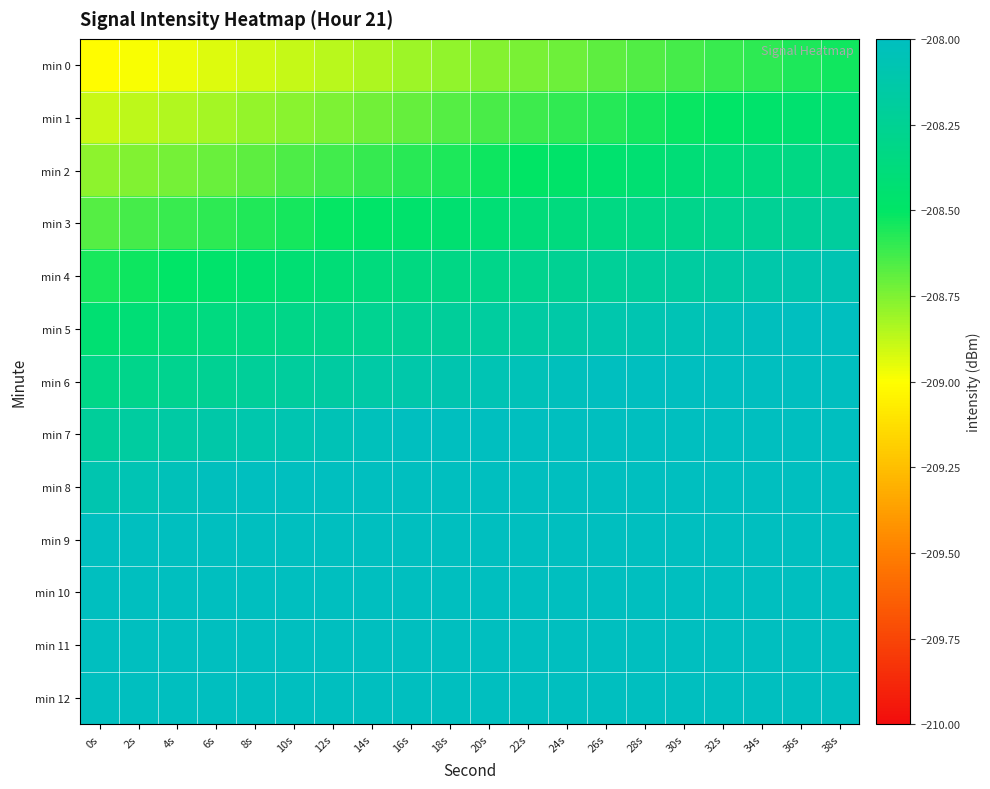

Reading left to right, list all the values displayed in this chart.

min 0: 0s=-209.0	2s=-209.0	4s=-209.0	6s=-208.9	8s=-208.9	10s=-208.9	12s=-208.9	14s=-208.8	16s=-208.8	18s=-208.8	20s=-208.8	22s=-208.7	24s=-208.7	26s=-208.7	28s=-208.7	30s=-208.6	32s=-208.6	34s=-208.6	36s=-208.6	38s=-208.5
min 1: 0s=-208.9	2s=-208.9	4s=-208.8	6s=-208.8	8s=-208.8	10s=-208.8	12s=-208.7	14s=-208.7	16s=-208.7	18s=-208.7	20s=-208.6	22s=-208.6	24s=-208.6	26s=-208.6	28s=-208.5	30s=-208.5	32s=-208.5	34s=-208.5	36s=-208.4	38s=-208.4
min 2: 0s=-208.8	2s=-208.8	4s=-208.7	6s=-208.7	8s=-208.7	10s=-208.7	12s=-208.6	14s=-208.6	16s=-208.6	18s=-208.6	20s=-208.5	22s=-208.5	24s=-208.5	26s=-208.5	28s=-208.4	30s=-208.4	32s=-208.4	34s=-208.4	36s=-208.3	38s=-208.3
min 3: 0s=-208.7	2s=-208.6	4s=-208.6	6s=-208.6	8s=-208.6	10s=-208.5	12s=-208.5	14s=-208.5	16s=-208.5	18s=-208.4	20s=-208.4	22s=-208.4	24s=-208.4	26s=-208.3	28s=-208.3	30s=-208.3	32s=-208.3	34s=-208.2	36s=-208.2	38s=-208.2
min 4: 0s=-208.5	2s=-208.5	4s=-208.5	6s=-208.5	8s=-208.4	10s=-208.4	12s=-208.4	14s=-208.4	16s=-208.3	18s=-208.3	20s=-208.3	22s=-208.3	24s=-208.2	26s=-208.2	28s=-208.2	30s=-208.2	32s=-208.1	34s=-208.1	36s=-208.1	38s=-208.1
min 5: 0s=-208.4	2s=-208.4	4s=-208.4	6s=-208.4	8s=-208.3	10s=-208.3	12s=-208.3	14s=-208.3	16s=-208.2	18s=-208.2	20s=-208.2	22s=-208.2	24s=-208.1	26s=-208.1	28s=-208.1	30s=-208.1	32s=-208.0	34s=-208.0	36s=-208.0	38s=-208.0
min 6: 0s=-208.3	2s=-208.3	4s=-208.3	6s=-208.2	8s=-208.2	10s=-208.2	12s=-208.2	14s=-208.1	16s=-208.1	18s=-208.1	20s=-208.1	22s=-208.0	24s=-208.0	26s=-208.0	28s=-208.0	30s=-207.9	32s=-207.9	34s=-207.9	36s=-207.9	38s=-207.8
min 7: 0s=-208.2	2s=-208.2	4s=-208.2	6s=-208.1	8s=-208.1	10s=-208.1	12s=-208.1	14s=-208.0	16s=-208.0	18s=-208.0	20s=-208.0	22s=-207.9	24s=-207.9	26s=-207.9	28s=-207.9	30s=-207.8	32s=-207.8	34s=-207.8	36s=-207.8	38s=-207.7
min 8: 0s=-208.1	2s=-208.1	4s=-208.0	6s=-208.0	8s=-208.0	10s=-208.0	12s=-207.9	14s=-207.9	16s=-207.9	18s=-207.9	20s=-207.8	22s=-207.8	24s=-207.8	26s=-207.8	28s=-207.7	30s=-207.7	32s=-207.7	34s=-207.7	36s=-207.6	38s=-207.6
min 9: 0s=-208.0	2s=-207.9	4s=-207.9	6s=-207.9	8s=-207.9	10s=-207.8	12s=-207.8	14s=-207.8	16s=-207.8	18s=-207.7	20s=-207.7	22s=-207.7	24s=-207.7	26s=-207.6	28s=-207.6	30s=-207.6	32s=-207.6	34s=-207.5	36s=-207.5	38s=-207.5
min 10: 0s=-207.9	2s=-207.8	4s=-207.8	6s=-207.8	8s=-207.8	10s=-207.7	12s=-207.7	14s=-207.7	16s=-207.7	18s=-207.6	20s=-207.6	22s=-207.6	24s=-207.6	26s=-207.5	28s=-207.5	30s=-207.5	32s=-207.5	34s=-207.4	36s=-207.4	38s=-207.4
min 11: 0s=-207.7	2s=-207.7	4s=-207.7	6s=-207.7	8s=-207.6	10s=-207.6	12s=-207.6	14s=-207.6	16s=-207.5	18s=-207.5	20s=-207.5	22s=-207.5	24s=-207.4	26s=-207.4	28s=-207.4	30s=-207.4	32s=-207.3	34s=-207.3	36s=-207.3	38s=-207.3
min 12: 0s=-207.6	2s=-207.6	4s=-207.6	6s=-207.6	8s=-207.5	10s=-207.5	12s=-207.5	14s=-207.5	16s=-207.4	18s=-207.4	20s=-207.4	22s=-207.4	24s=-207.3	26s=-207.3	28s=-207.3	30s=-207.3	32s=-207.2	34s=-207.2	36s=-207.2	38s=-207.2